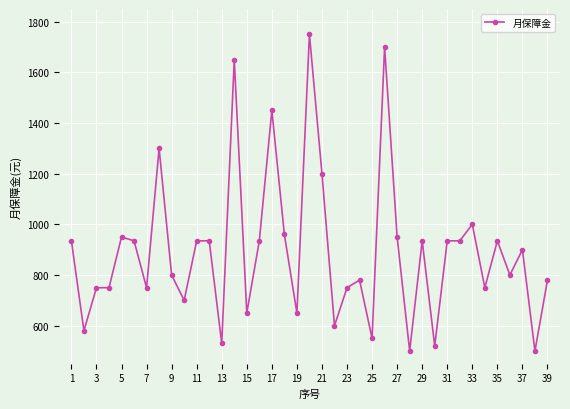

What is the value of the 21st point from the left?

1200